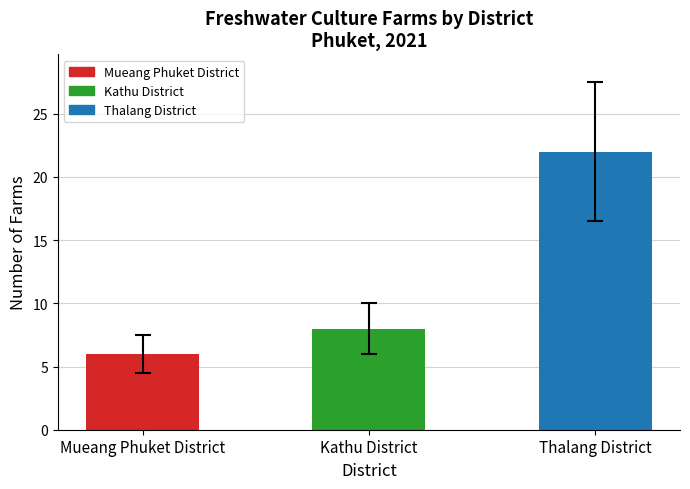

What position from the left is Mueang Phuket District?

1